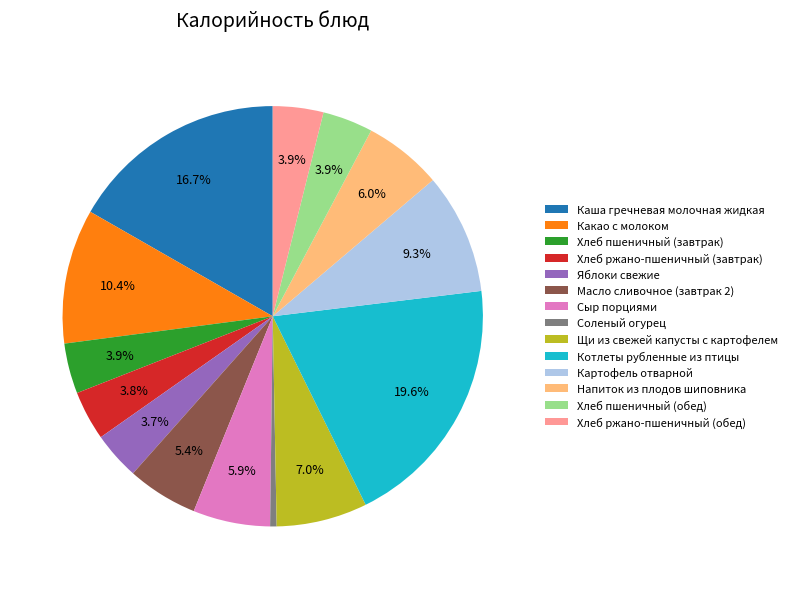

Is Котлеты рубленные из птицы the majority of the pie?

No